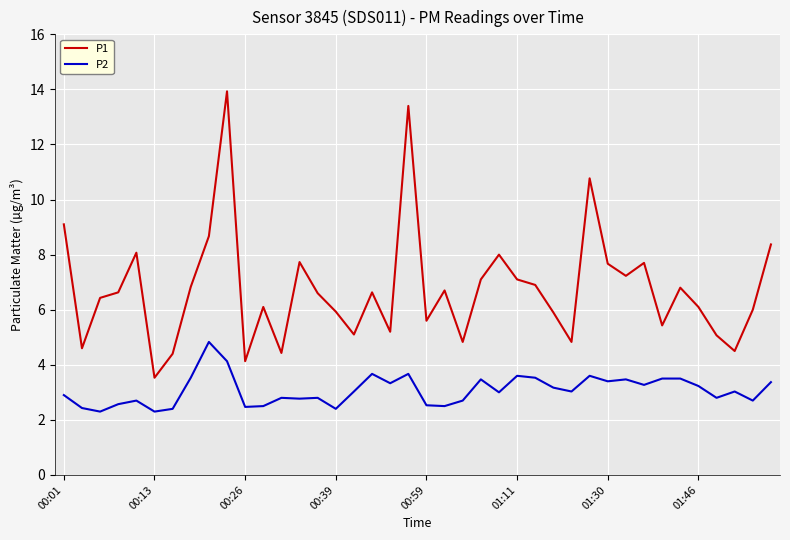

What are all the series names shown in the legend?

P1, P2